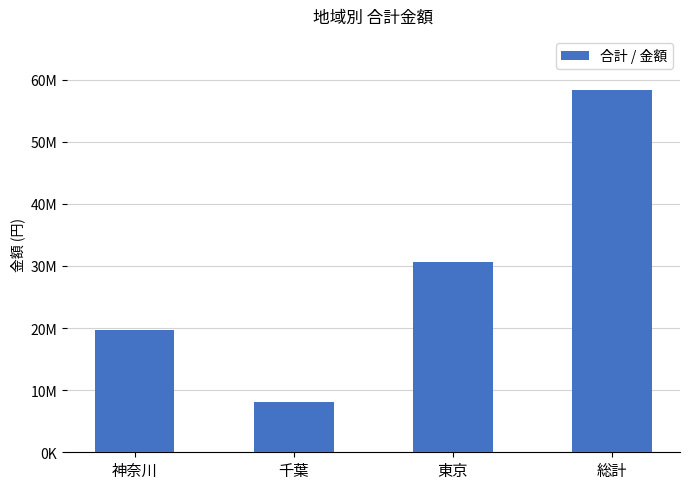

What is the label of the 4th bar from the right?

神奈川